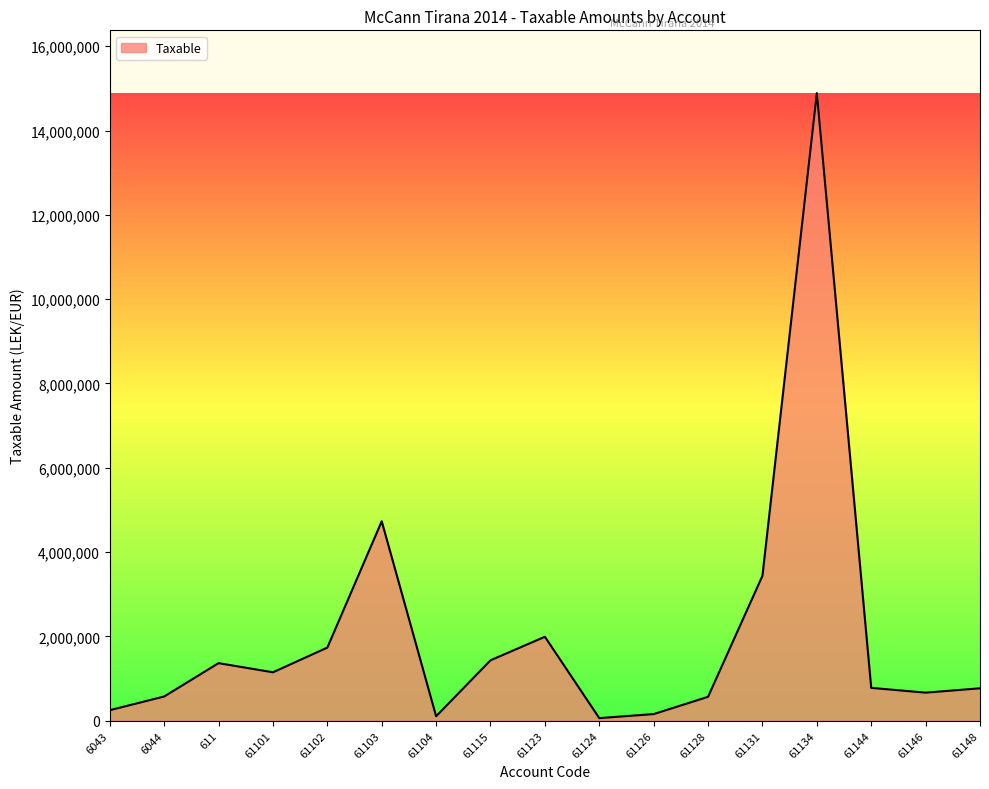

What is the greatest value displayed?

14887859.8